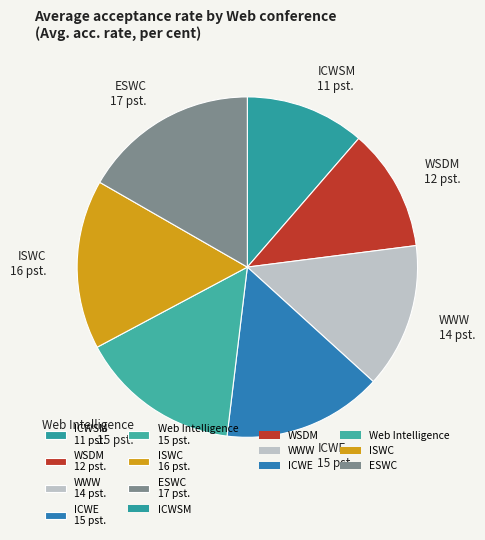

How many slices are in this pie chart?

7